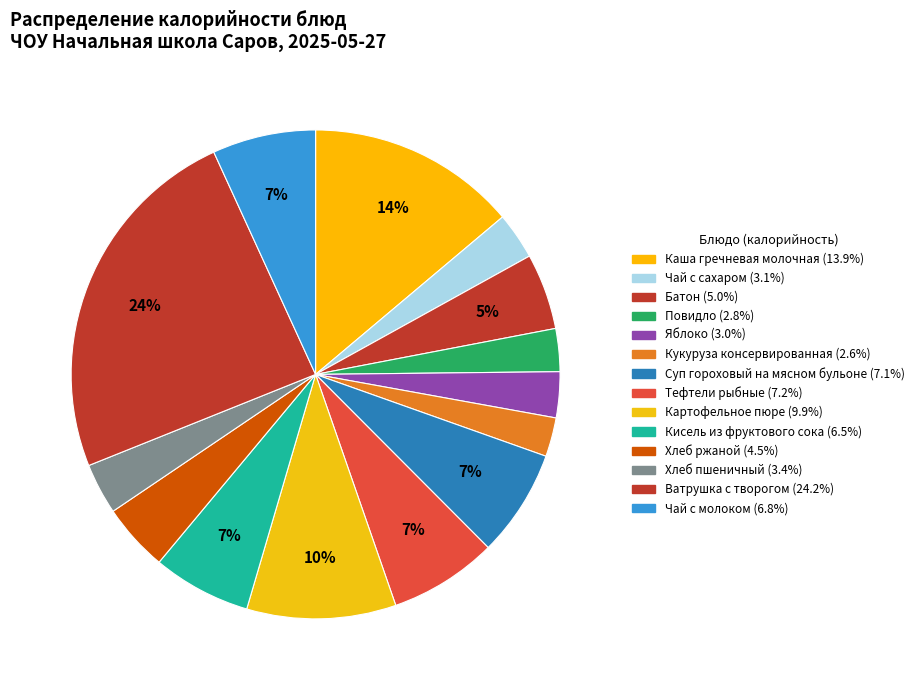

To the nearest percent, what is the combined percentage of Батон and Чай с молоком?

12%